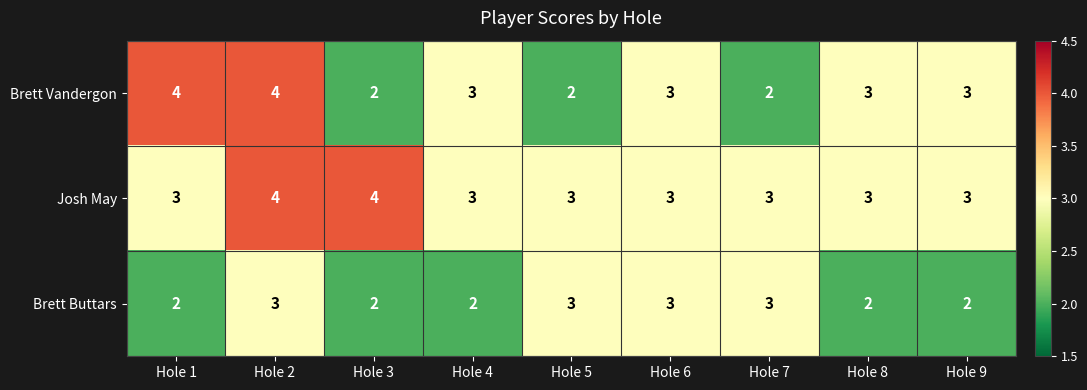

What is the average value of the Josh May series?

3